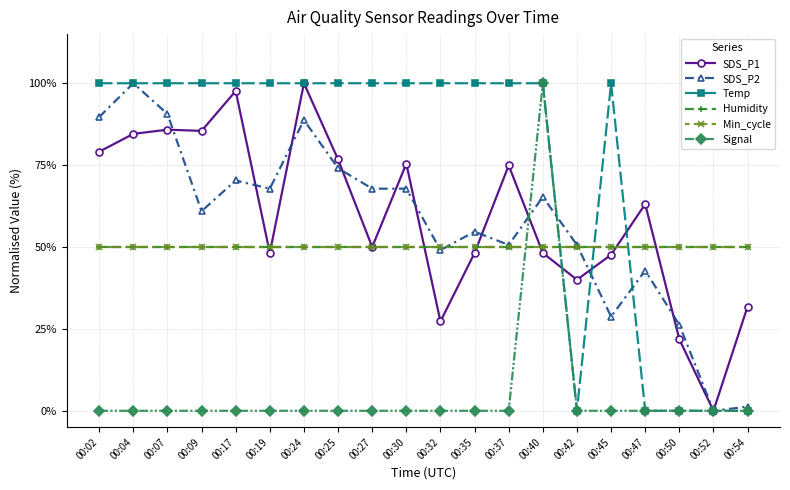

What is the difference between the SDS_P2 values at 00:40 and 00:30?

2.5